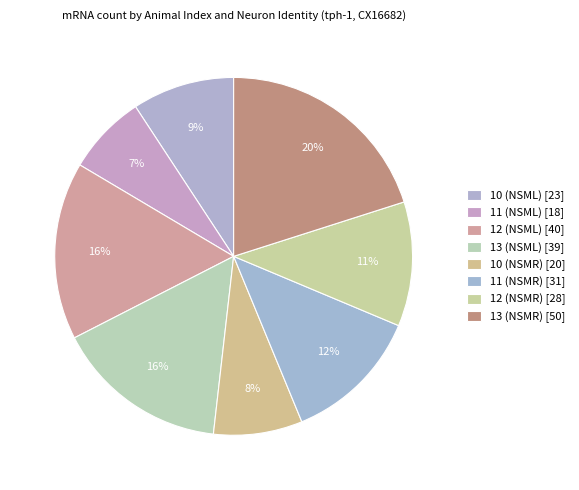

To the nearest percent, what is the difference between the 13 (NSMR) and 12 (NSML) slice percentages?

4%